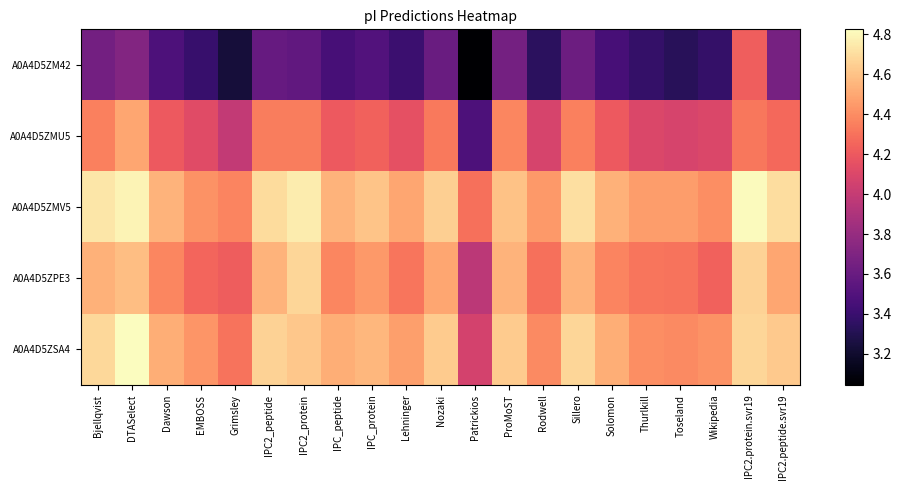

At how many categories does at least one series exceed 3?

21